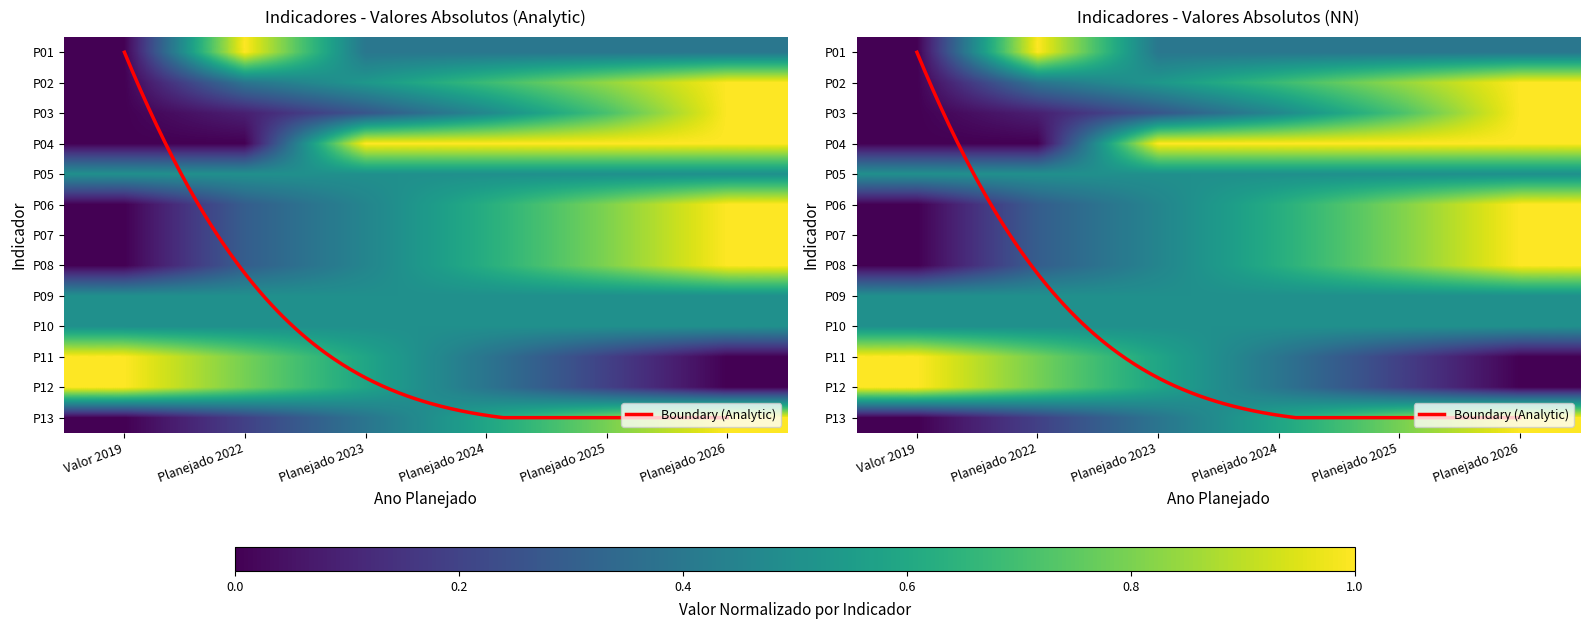

At which label does P07 reach its minimum?

Valor 2019